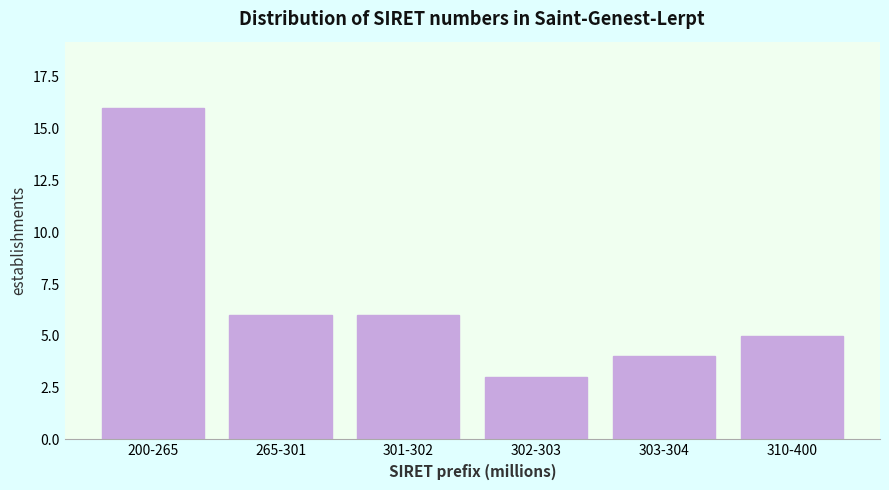

Reading right to left, list all the values displayed in this chart.

310-400=5	303-304=4	302-303=3	301-302=6	265-301=6	200-265=16